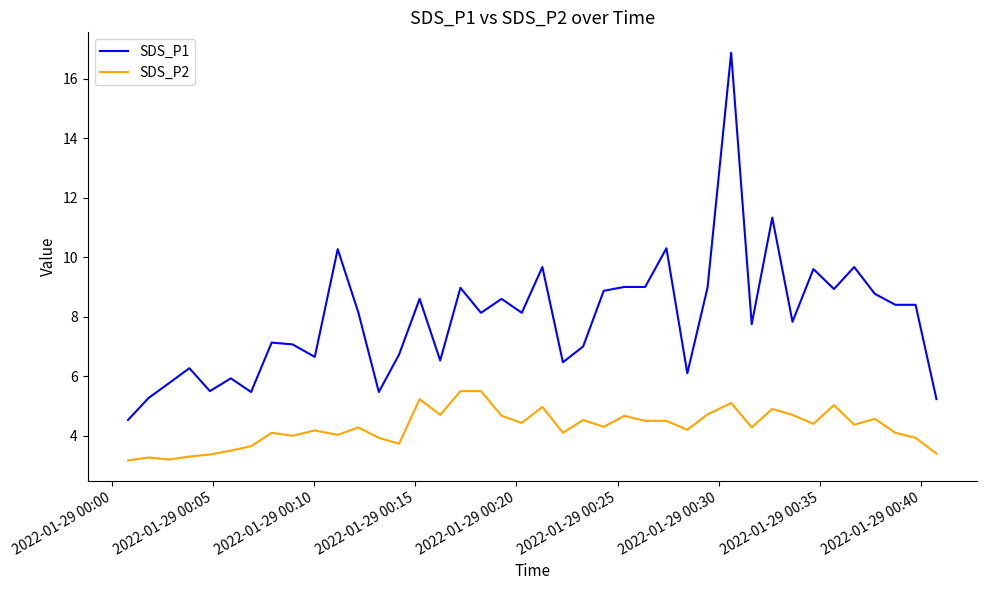

Which series has the largest range (max minus min)?

SDS_P1